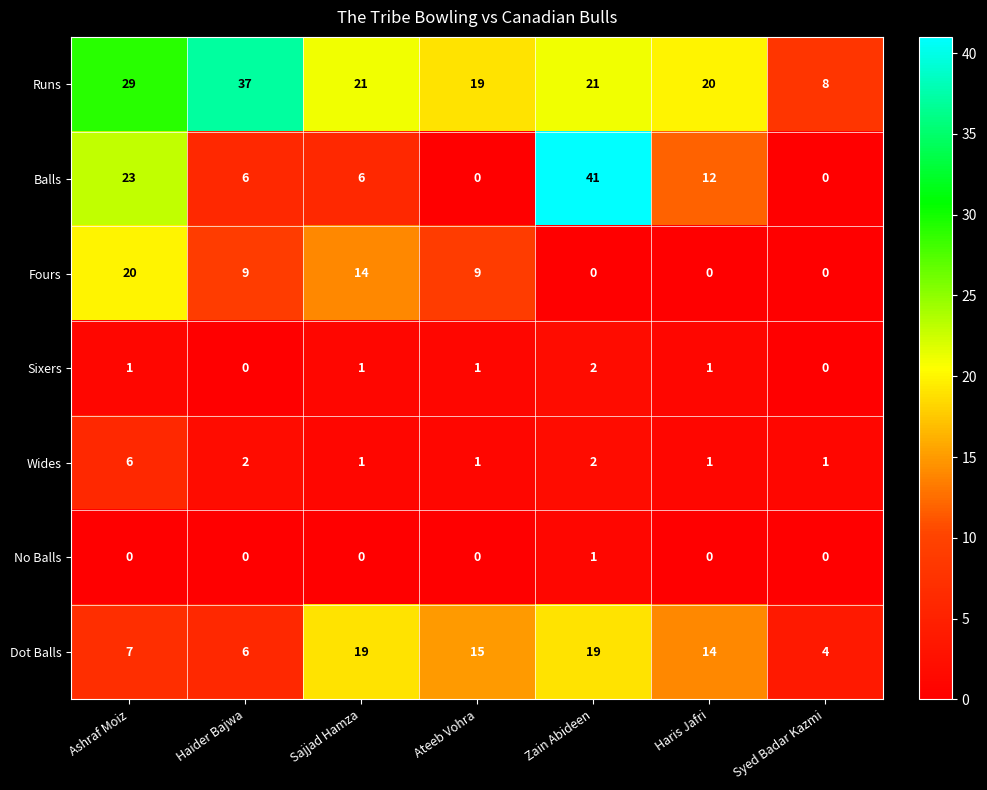

Between Haider Bajwa and Ateeb Vohra, which series saw the biggest shift?

Runs